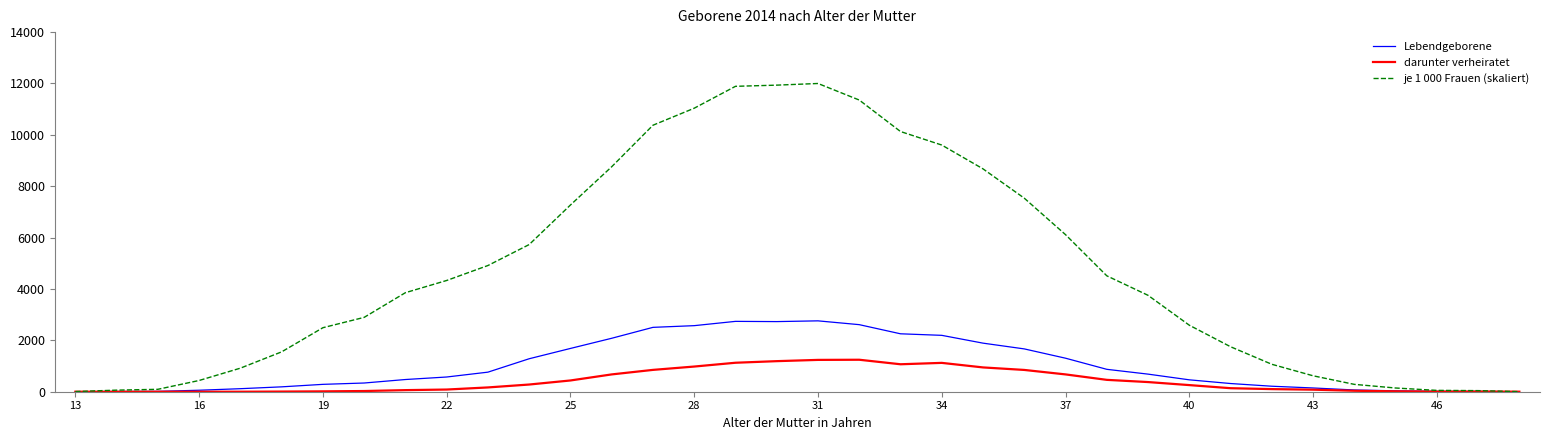

In darunter verheiratet, how many points are higher than both neighbors (excluding endpoints)?

3